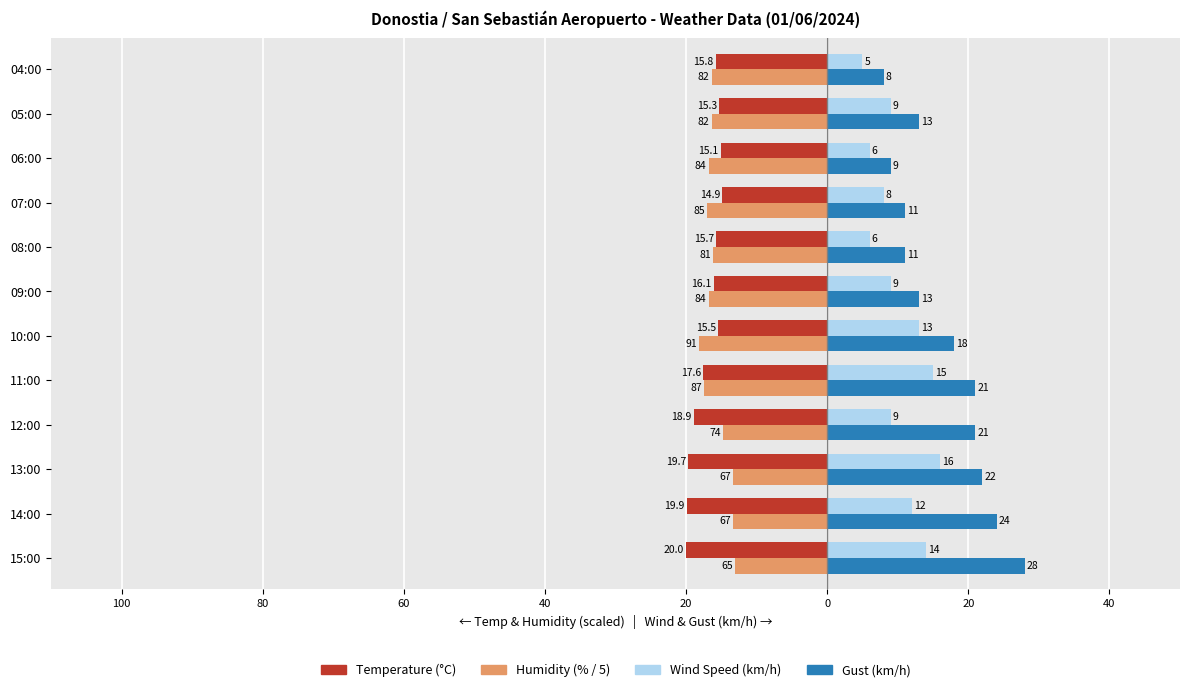

Reading left to right, what are all the values shown in this chart?

Temperature (°C): -20.0	-19.9	-19.7	-18.9	-17.6	-15.5	-16.1	-15.7	-14.9	-15.1	-15.3	-15.8
Humidity (% / 5): -13.0	-13.4	-13.4	-14.8	-17.4	-18.2	-16.8	-16.2	-17.0	-16.8	-16.4	-16.4
Wind Speed (km/h): 14.0	12.0	16.0	9.0	15.0	13.0	9.0	6.0	8.0	6.0	9.0	5.0
Gust (km/h): 28.0	24.0	22.0	21.0	21.0	18.0	13.0	11.0	11.0	9.0	13.0	8.0